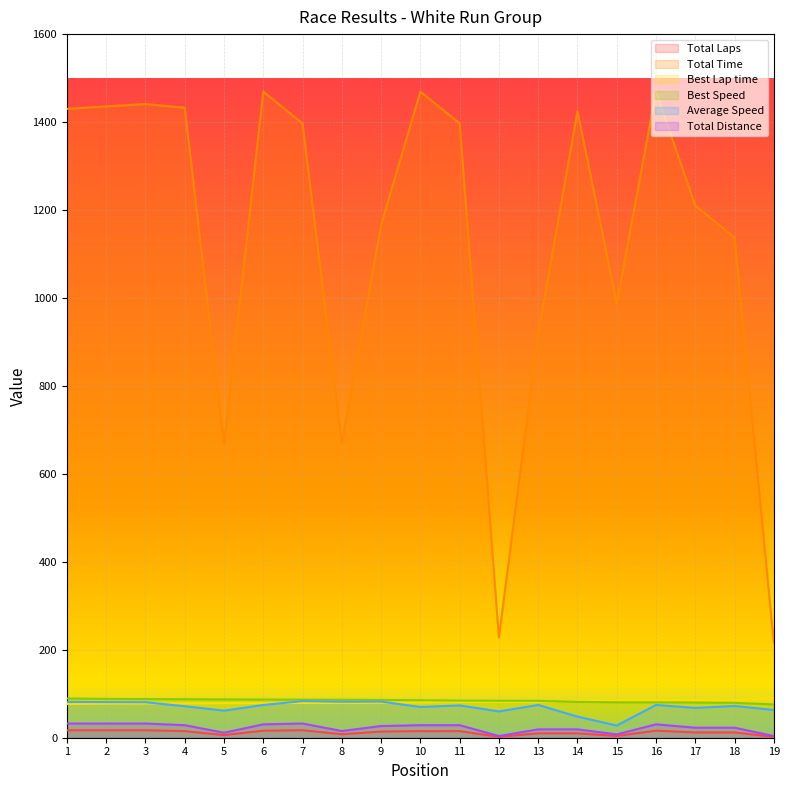

Reading left to right, extract all data points from this chart.

Total Laps: 1=17.0	2=17.0	3=17.0	4=15.0	5=6.0	6=16.0	7=17.0	8=8.0	9=14.0	10=15.0	11=15.0	12=2.0	13=10.0	14=10.0	15=4.0	16=16.0	17=12.0	18=12.0	19=2.0
Total Time: 1=1430.0	2=1435.6	3=1440.9	4=1432.5	5=666.7	6=1469.6	7=1396.5	8=669.4	9=1165.9	10=1469.2	11=1397.1	12=228.6	13=917.9	14=1424.8	15=987.4	16=1469.3	17=1210.1	18=1137.1	19=216.4
Best Lap time: 1=76.7	2=77.5	3=77.8	4=78.1	5=78.5	6=78.8	7=79.0	8=79.1	9=79.6	10=80.2	11=81.1	12=81.4	13=81.5	14=84.0	15=85.0	16=85.0	17=85.5	18=86.2	19=90.4
Best Speed: 1=89.2	2=88.3	3=87.9	4=87.6	5=87.1	6=86.8	7=86.6	8=86.5	9=85.9	10=85.3	11=84.4	12=84.0	13=83.9	14=81.5	15=80.5	16=80.5	17=80.0	18=79.3	19=75.7
Average Speed: 1=81.3	2=81.0	3=80.7	4=71.6	5=61.6	6=74.5	7=83.3	8=81.7	9=82.1	10=69.8	11=73.4	12=59.8	13=74.5	14=48.0	15=27.7	16=74.5	17=67.8	18=72.2	19=63.2
Total Distance: 1=32.3	2=32.3	3=32.3	4=28.5	5=11.4	6=30.4	7=32.3	8=15.2	9=26.6	10=28.5	11=28.5	12=3.8	13=19.0	14=19.0	15=7.6	16=30.4	17=22.8	18=22.8	19=3.8